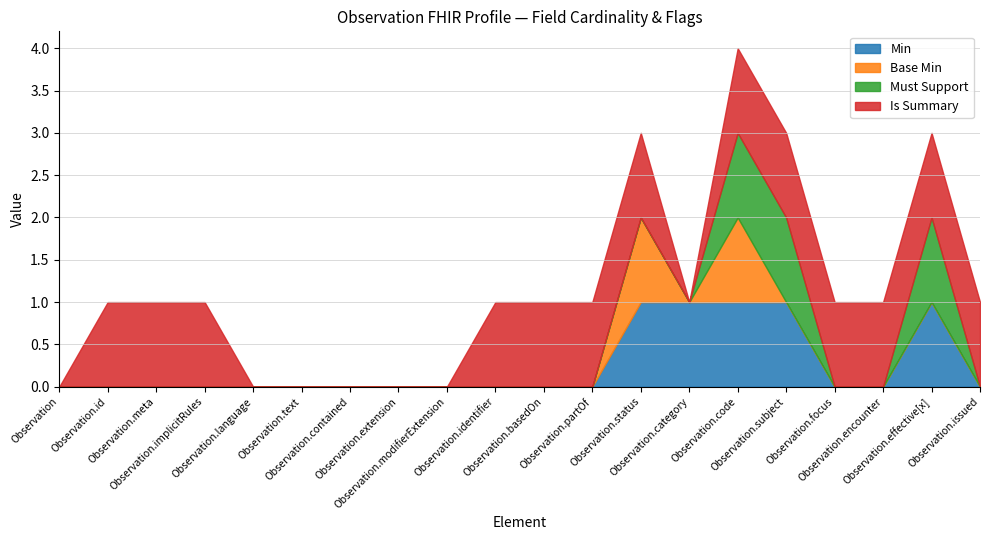

True or false: Base Min and Is Summary intersect in this chart.

False